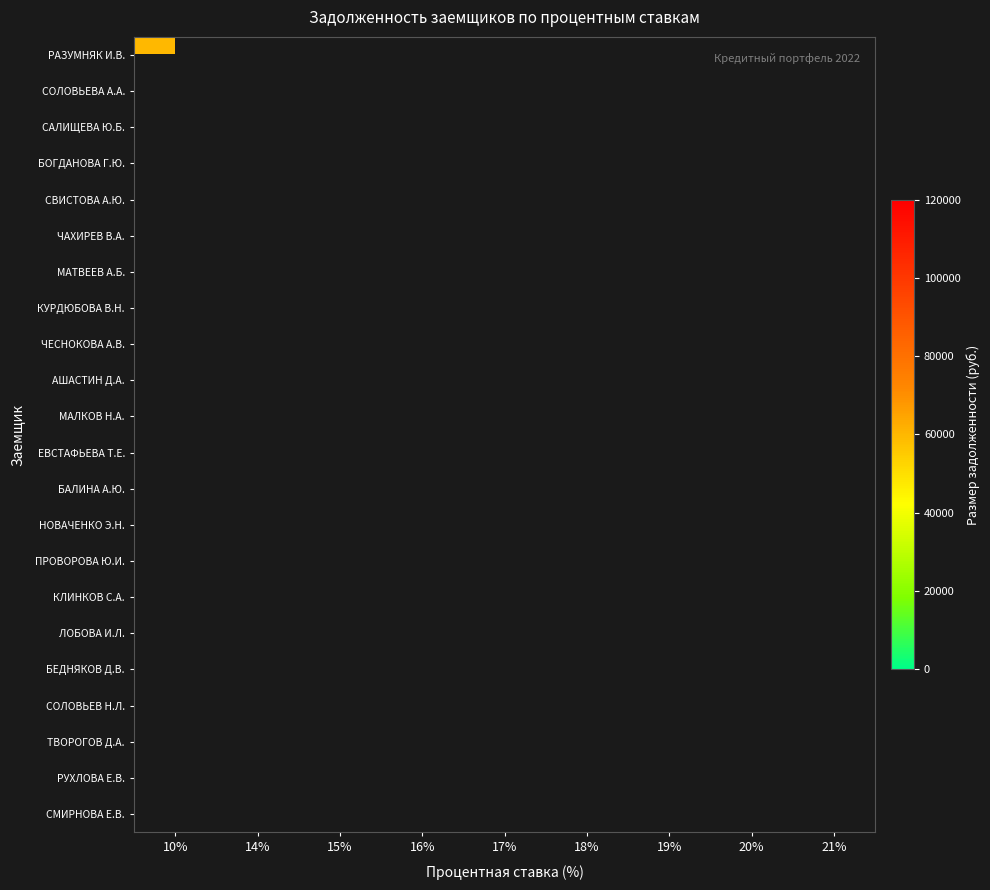

What is the minimum value shown in the chart?

27394.0